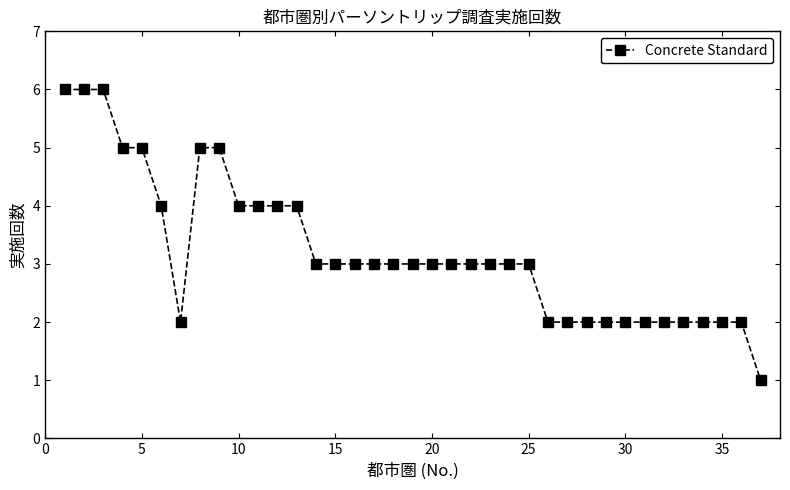

What is the average value?

3